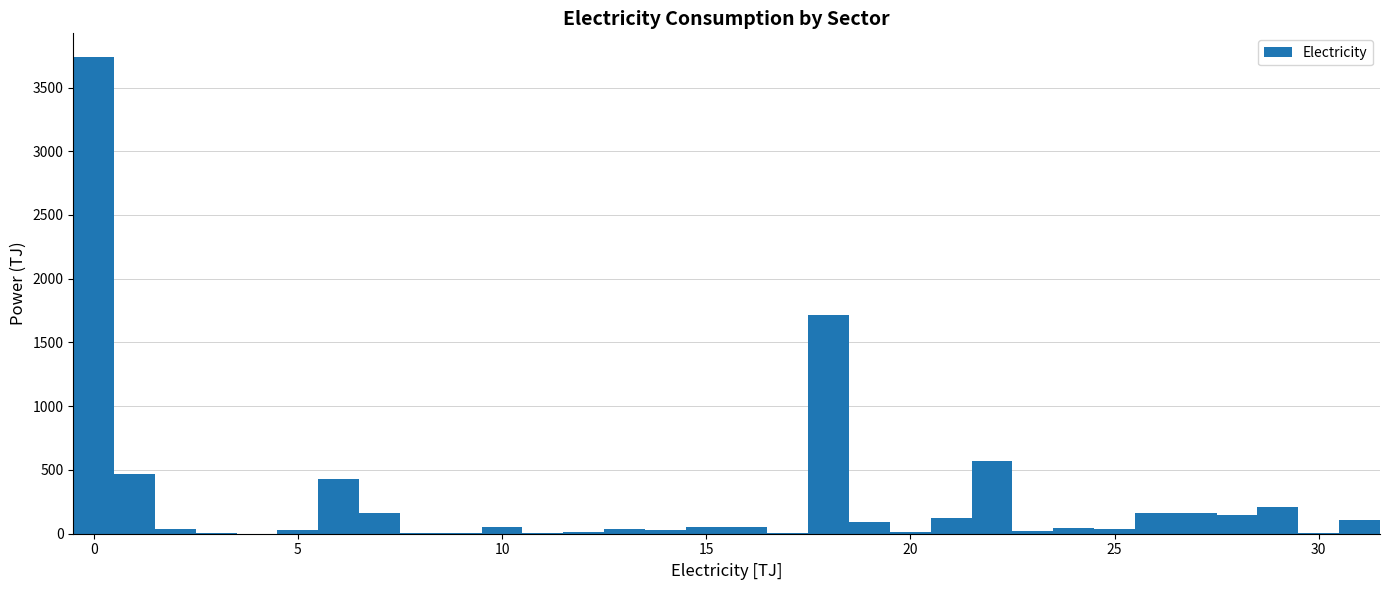

Around what value on the x-axis is the tallest bar? Give the approximate position of its centre, as read against the axis.

0.0